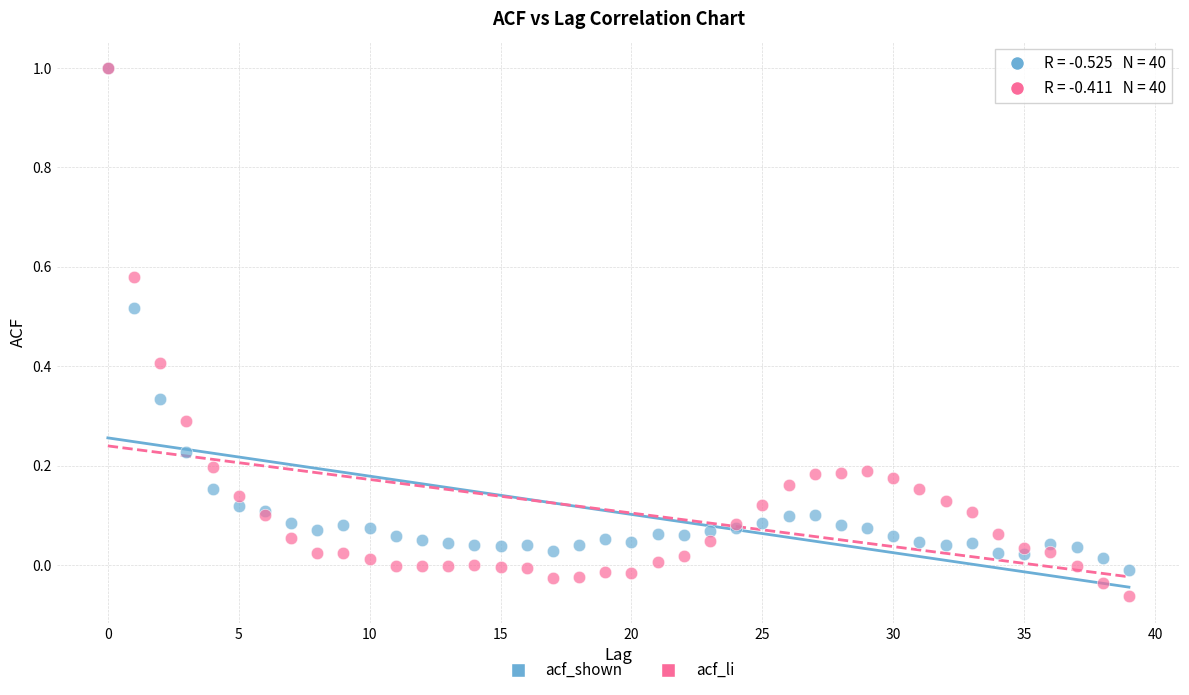

Which series has the widest spread of Y values?

acf_li